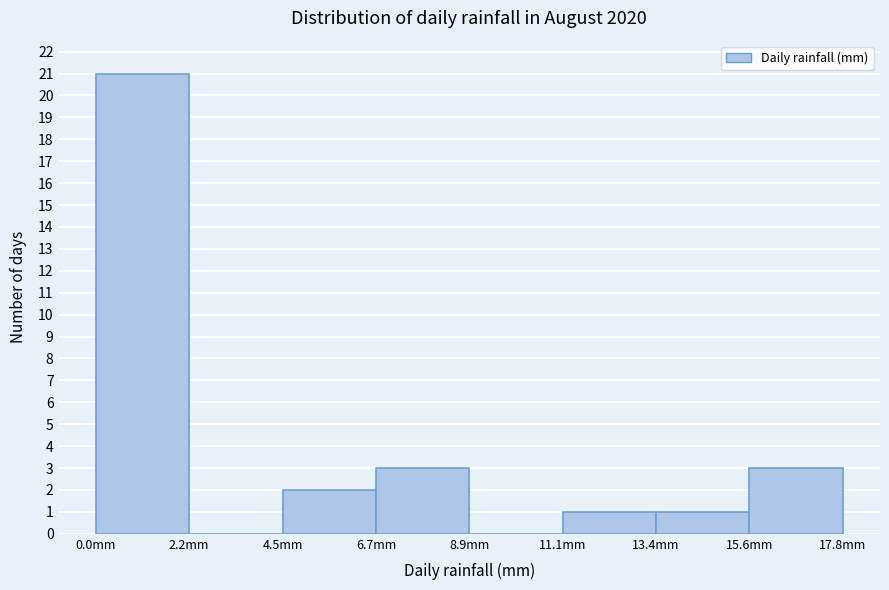

Over which range of the x-axis is the bar tallest?

0.0 to 2.0